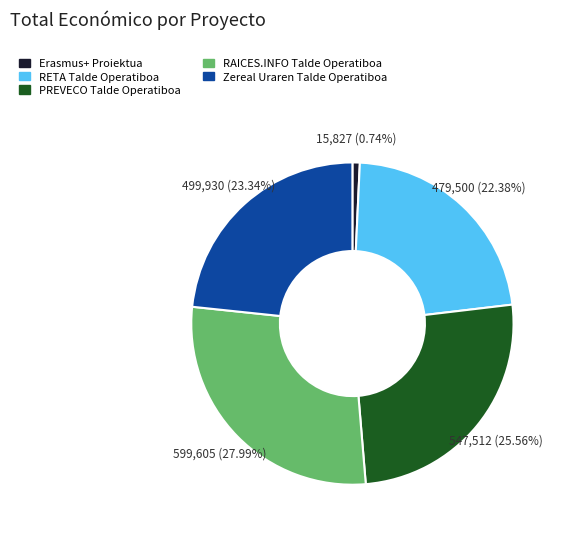

How many slices are in this pie chart?

5